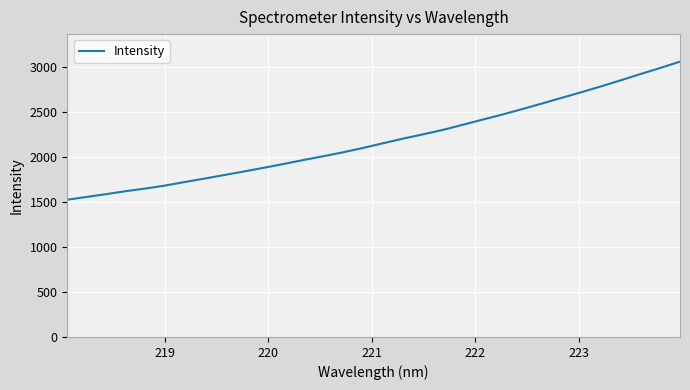

What is the maximum value shown in the chart?

3059.4